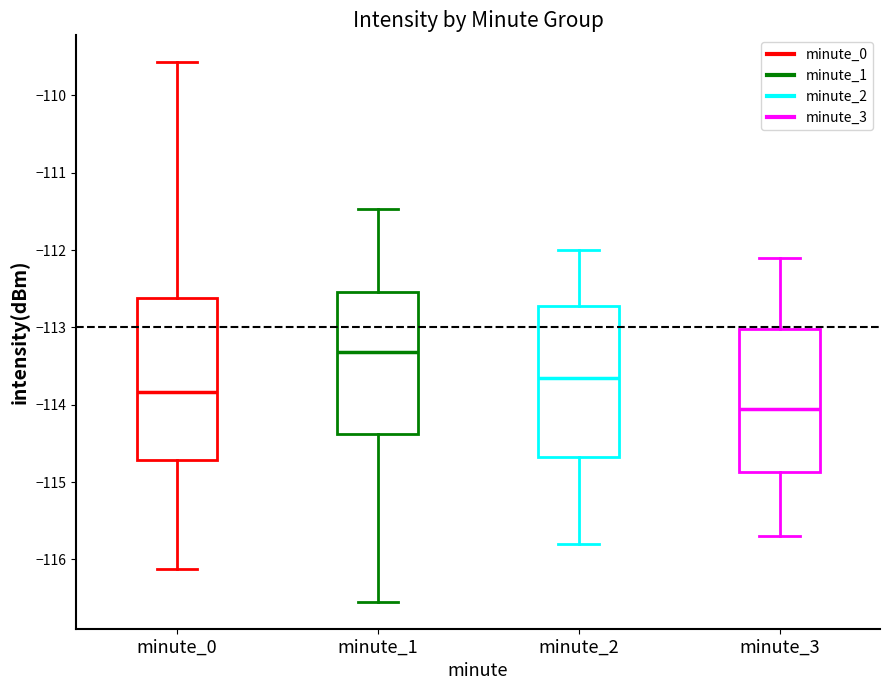

Which box's median line is the highest?

minute_1